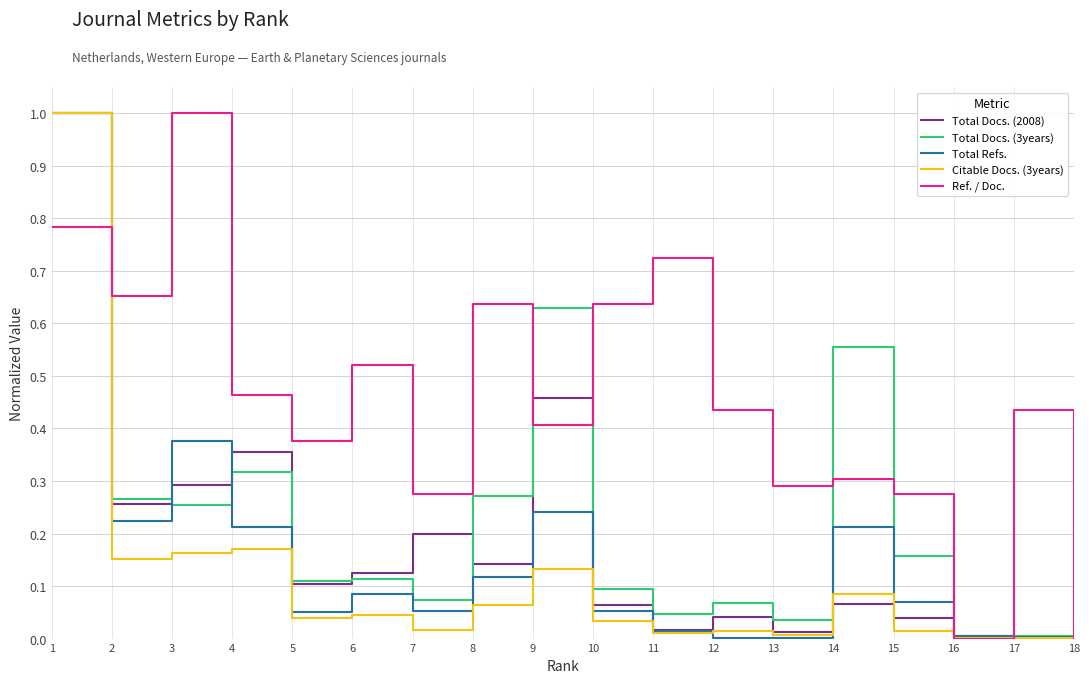

Which series has the largest total across all categories?

Ref. / Doc.